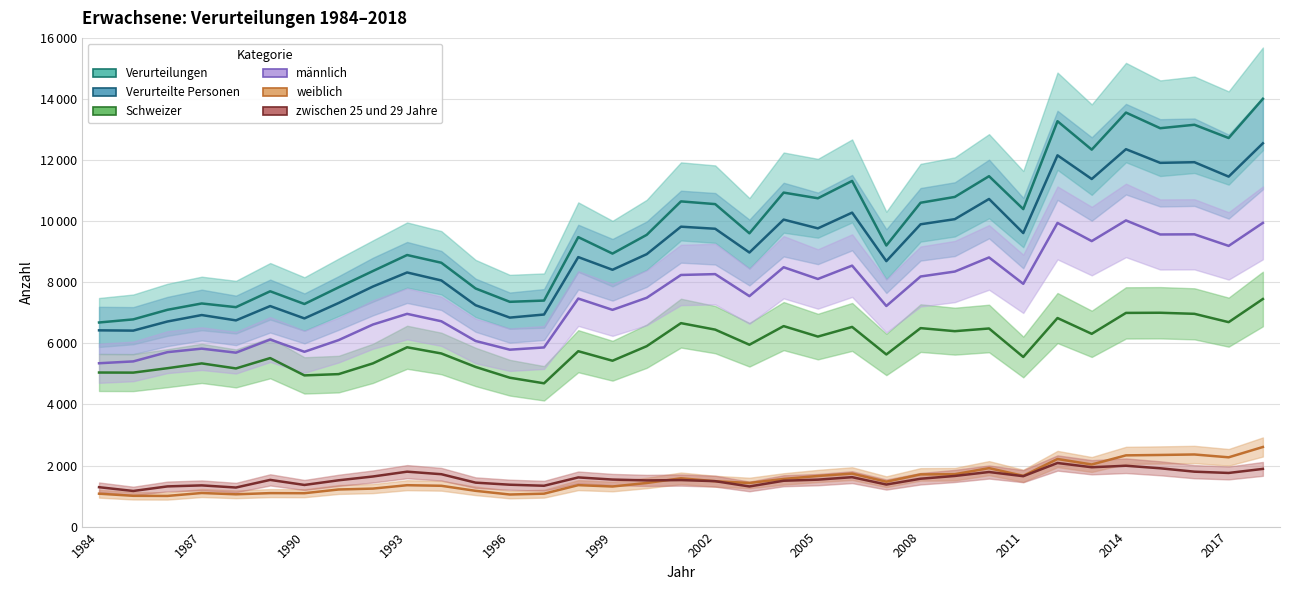

True or false: zwischen 25 und 29 Jahre and Verurteilungen intersect in this chart.

False